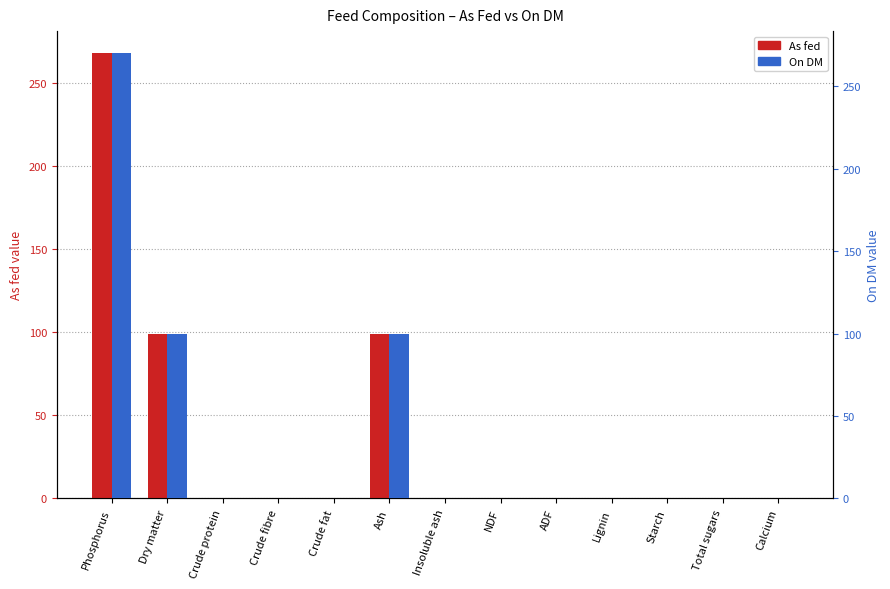

Reading left to right, list all the values displayed in this chart.

As fed: Phosphorus=268.0	Dry matter=99.2	Crude protein=0.0	Crude fibre=0.0	Crude fat=0.0	Ash=99.2	Insoluble ash=0.0	NDF=0.0	ADF=0.0	Lignin=0.0	Starch=0.0	Total sugars=0.0	Calcium=0.0
On DM: Phosphorus=270.0	Dry matter=100.0	Crude protein=0.0	Crude fibre=0.0	Crude fat=0.0	Ash=100.0	Insoluble ash=0.0	NDF=0.0	ADF=0.0	Lignin=0.0	Starch=0.0	Total sugars=0.0	Calcium=0.0